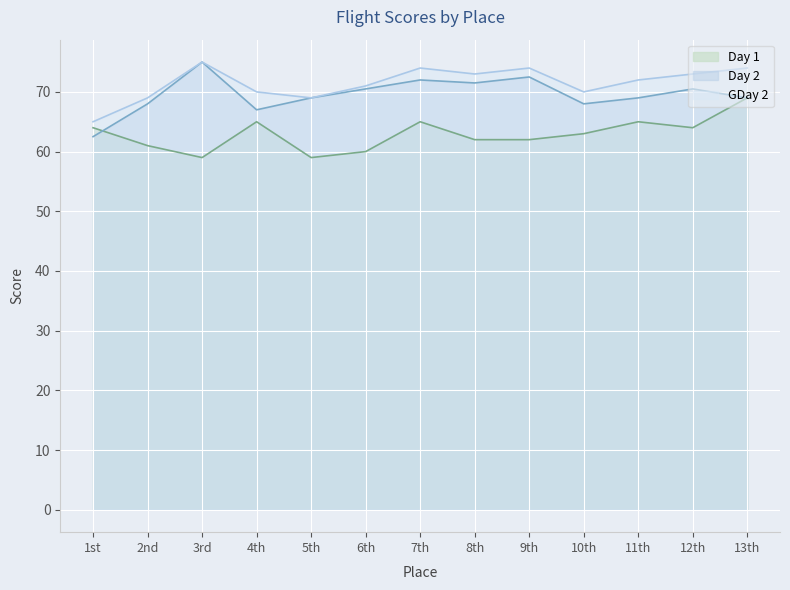

At 10th, list the series in order from largest to smallest.

GDay 2, Day 2, Day 1